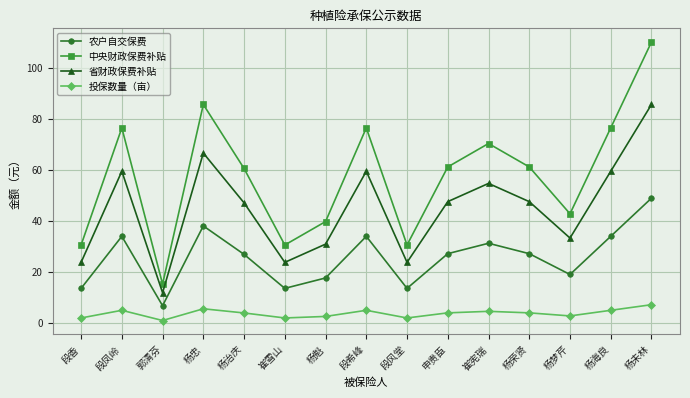

What value does the 中央财政保费补贴 series have at 杨忠?

85.7